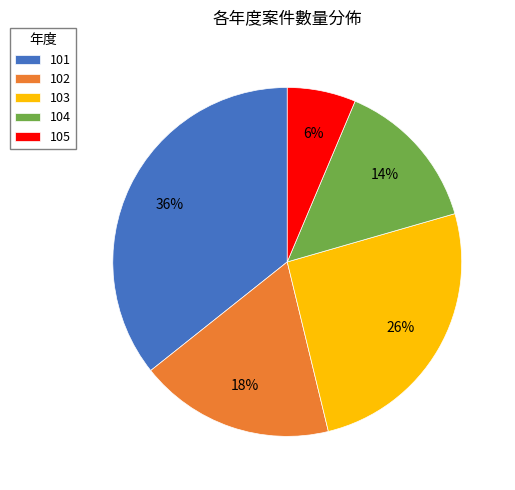

Is 103 the majority of the pie?

No